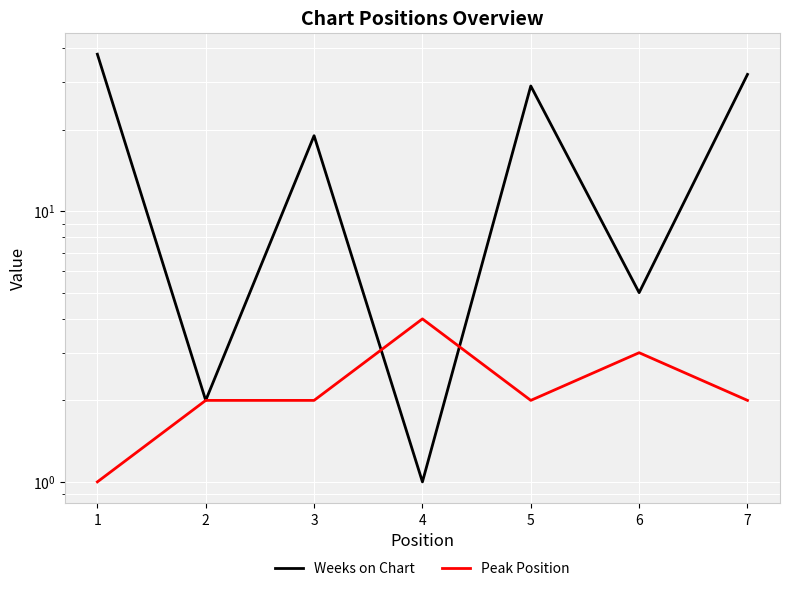

What is the maximum value for Weeks on Chart?

38